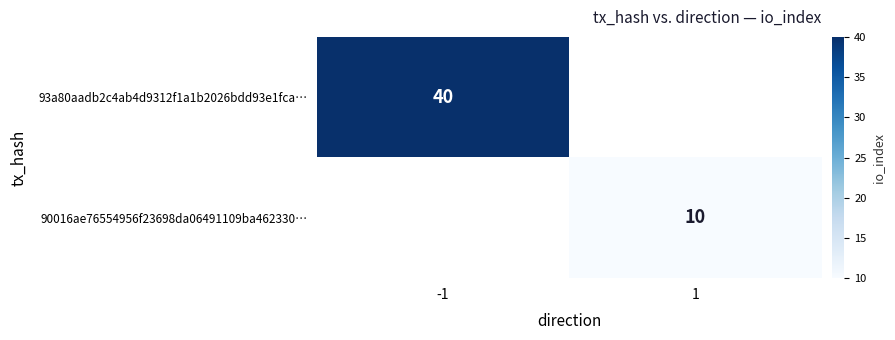

True or false: 90016ae76554956f23698da06491109ba462330… has a value of 10 at 1.

True